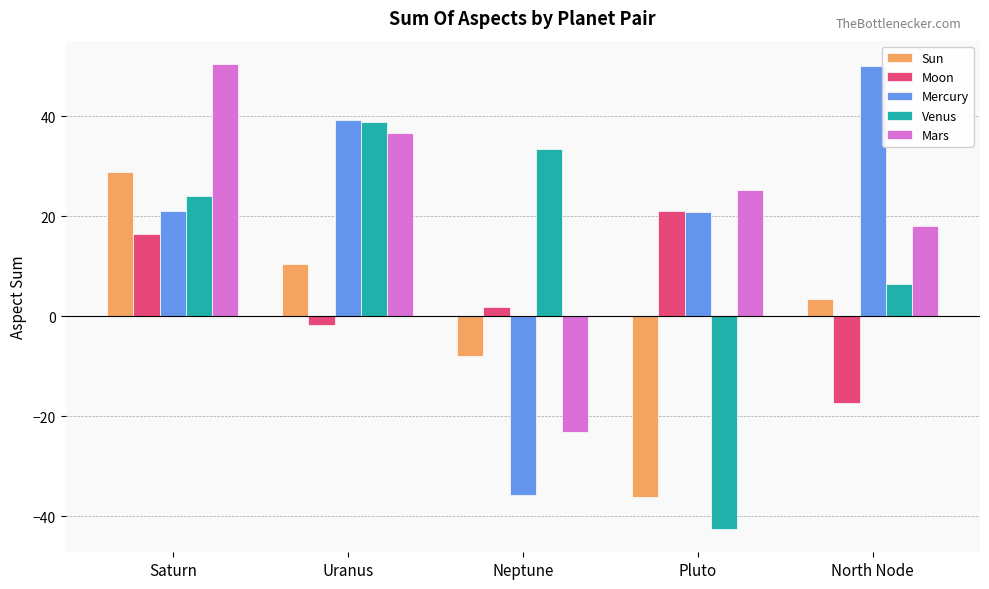

Rank the categories by Sun value from highest to lowest.

Saturn, Uranus, North Node, Neptune, Pluto